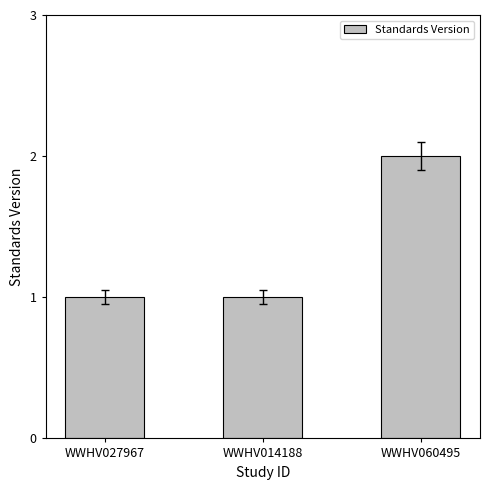

How many bars are there in total?

3